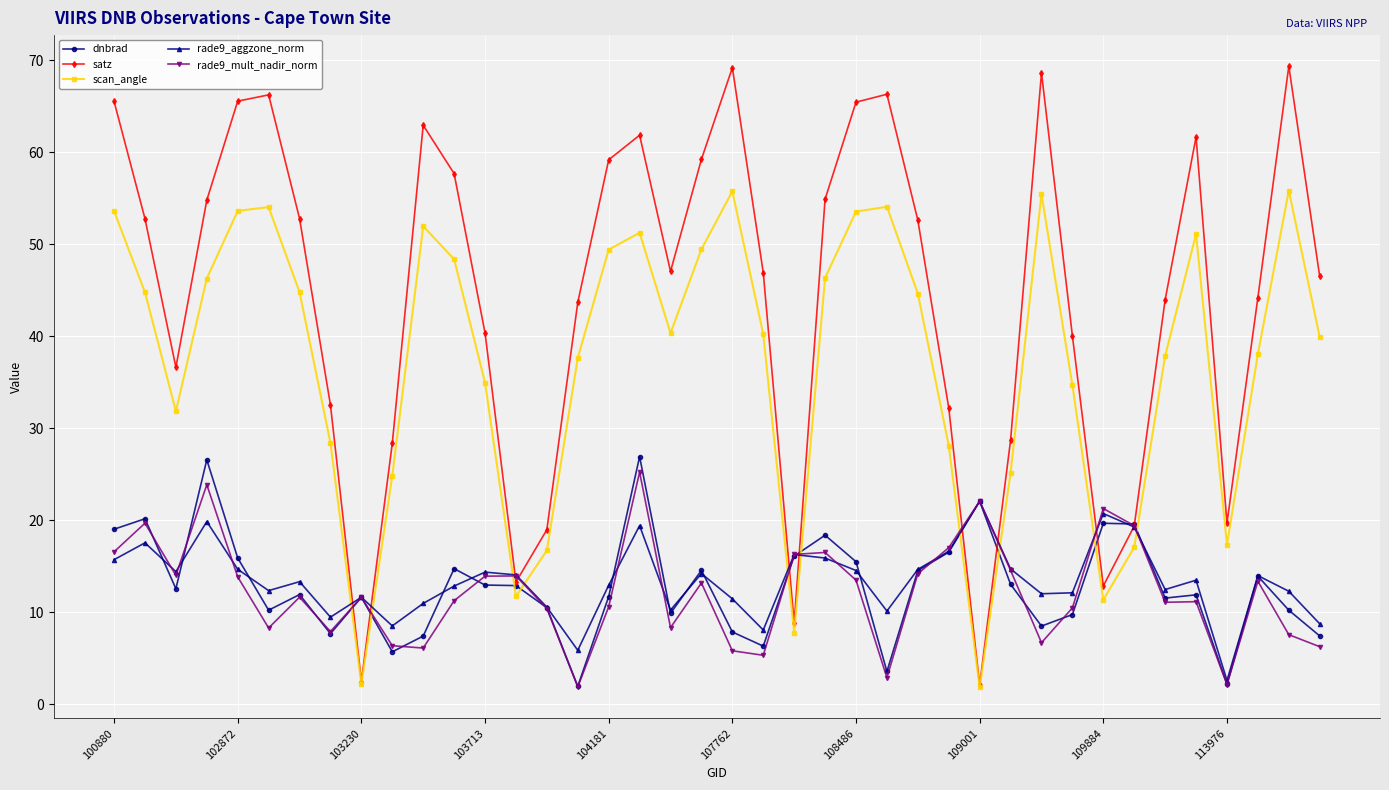

What is the highest value of the scan_angle series?

55.9